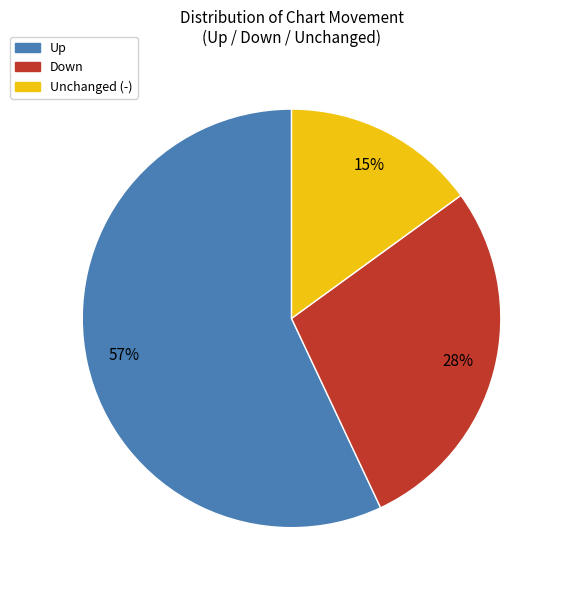

Is there a majority slice in this chart?

Yes